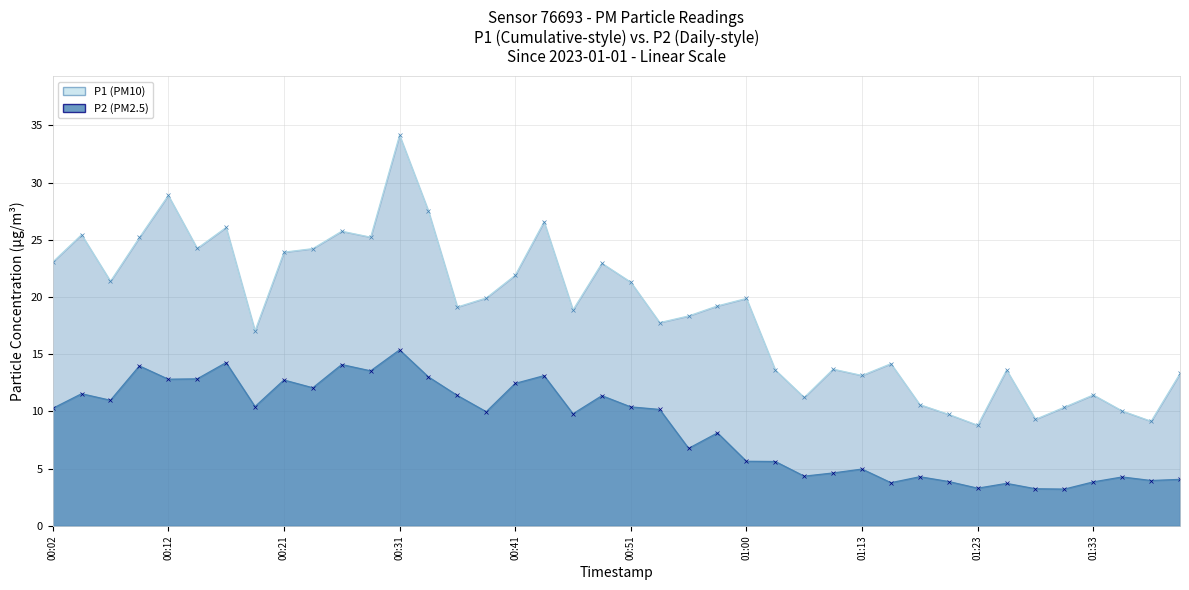

True or false: P1 has a value of 10.1 at 01:36.

True